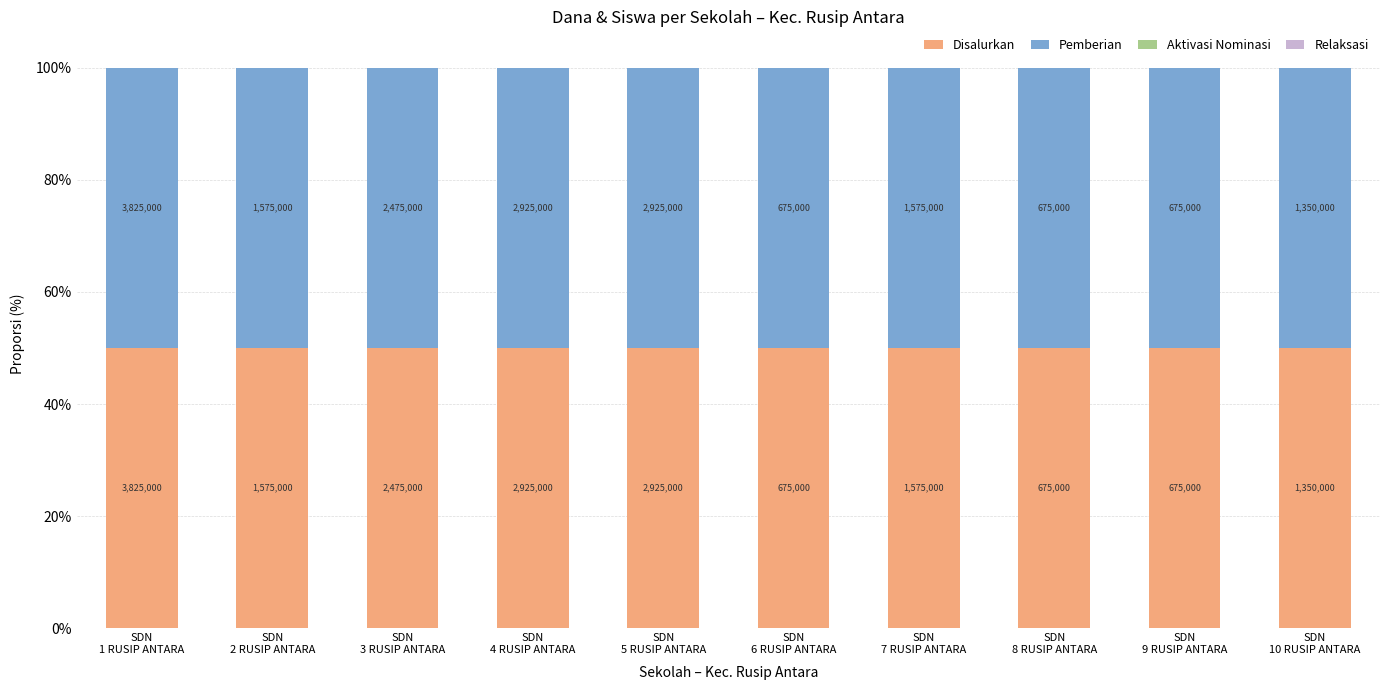

Is it true that Pemberian equals 50 at SDN
8 RUSIP ANTARA?

True